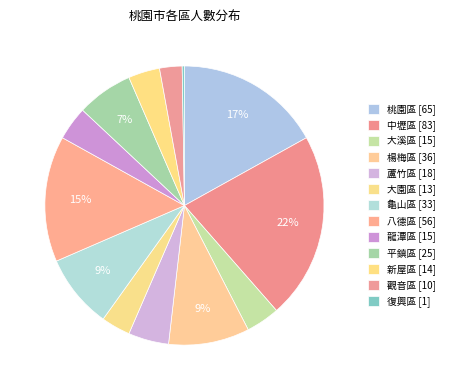

How much of the chart is everything except 大溪區?

96.1%